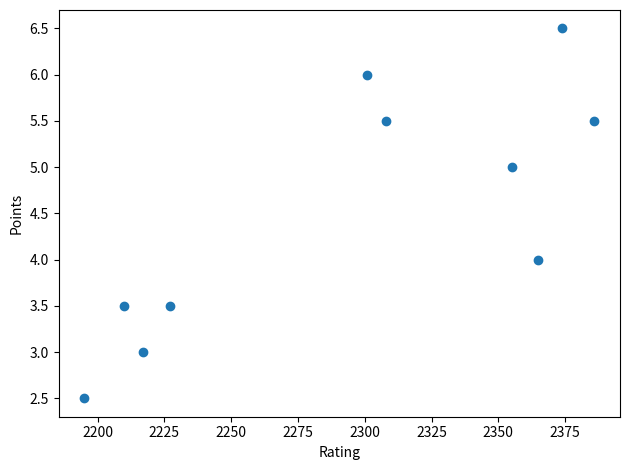

What is the average Y value?

4.5